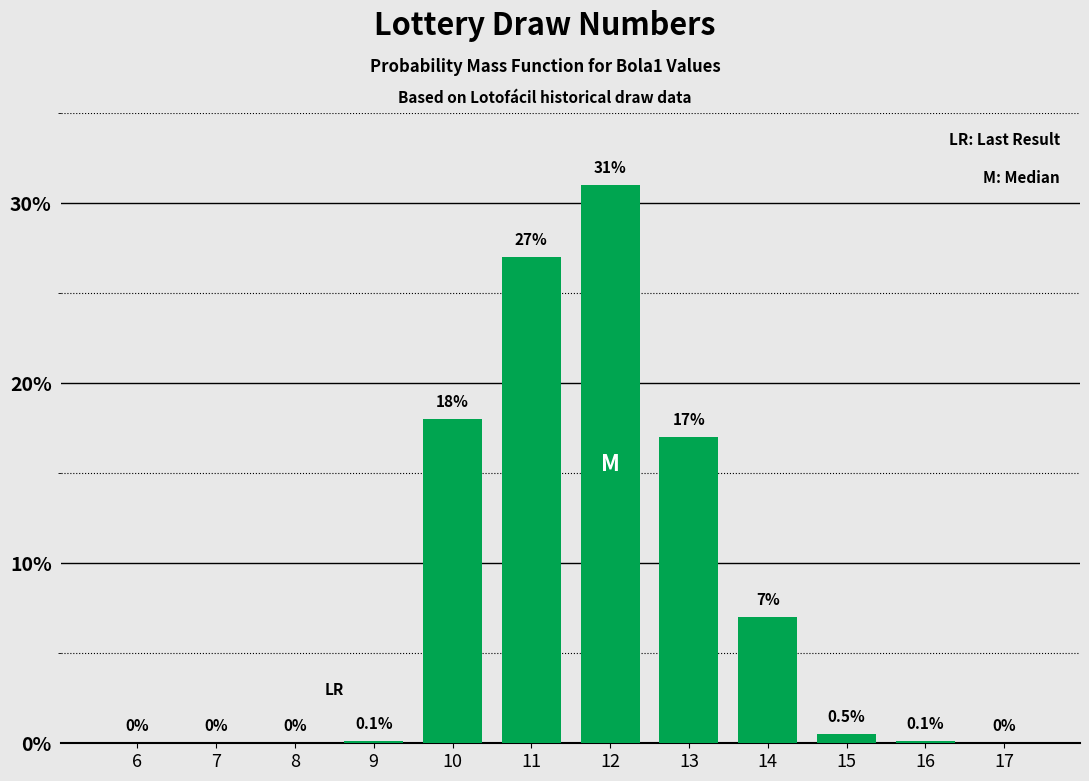

Reading left to right, transcribe all the data shown in this chart.

6=0.0	7=0.0	8=0.0	9=0.1	10=18.0	11=27.0	12=31.0	13=17.0	14=7.0	15=0.5	16=0.1	17=0.0